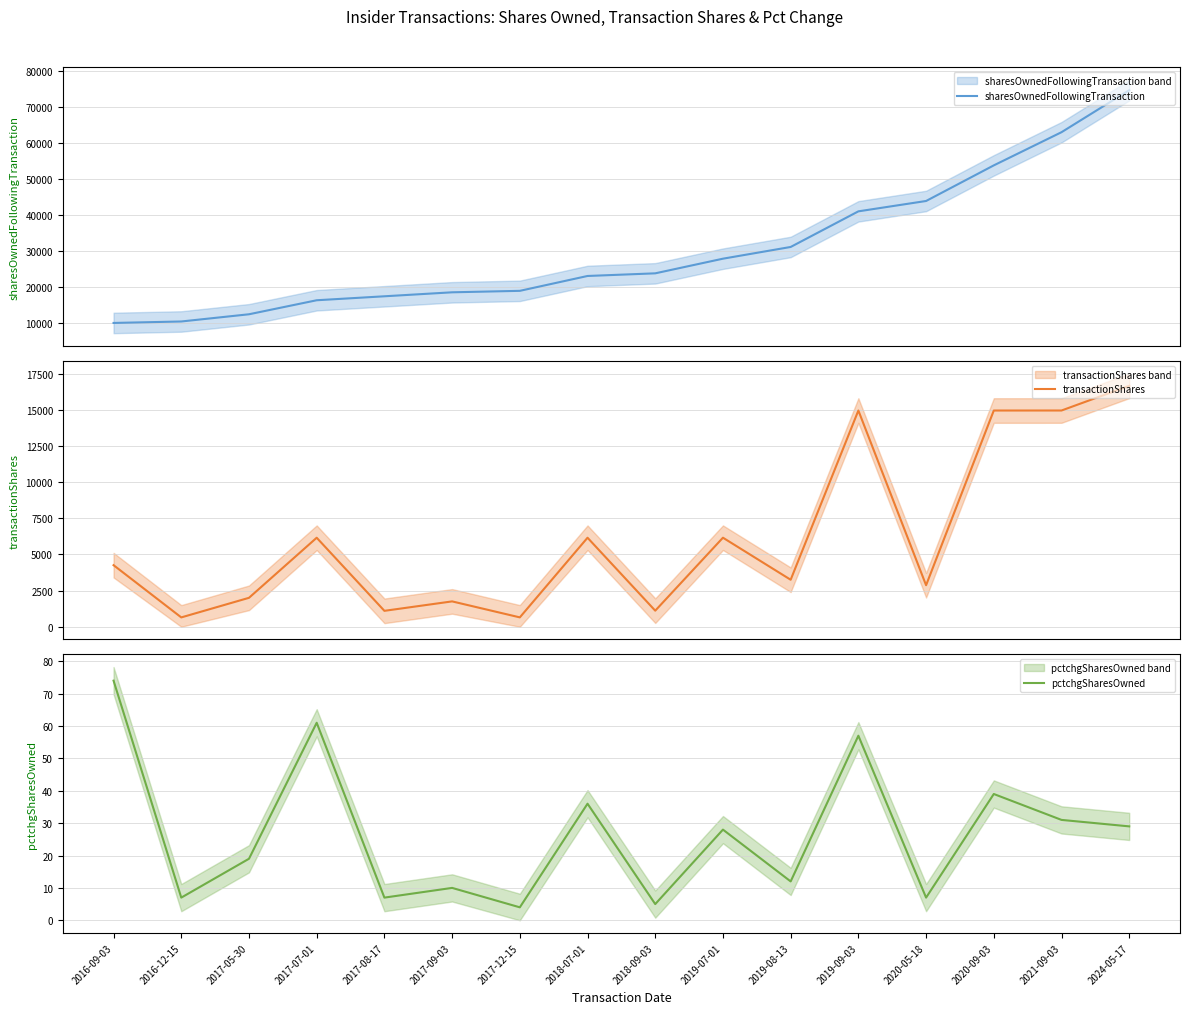

How many data points in sharesOwnedFollowingTransaction are less than 23794?

8